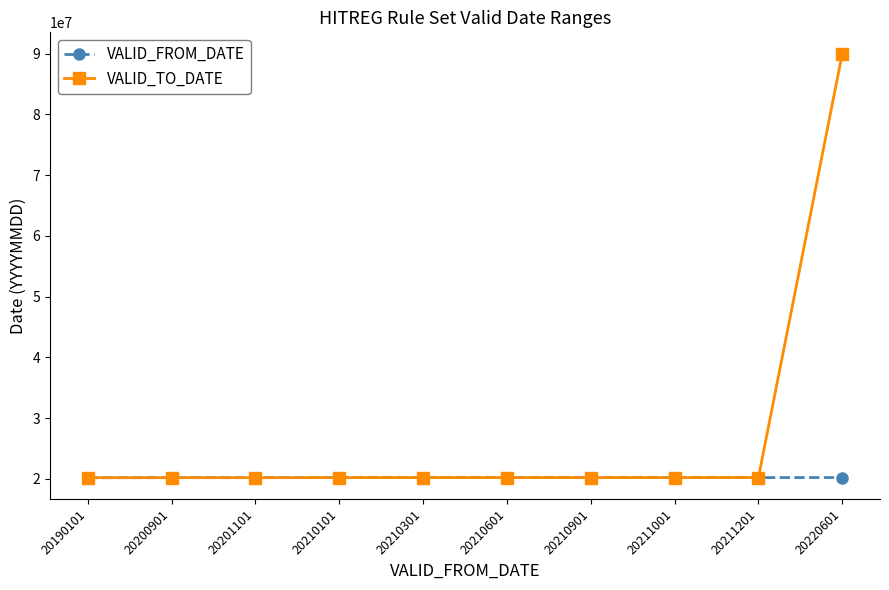

Which series has the largest total across all categories?

VALID_TO_DATE